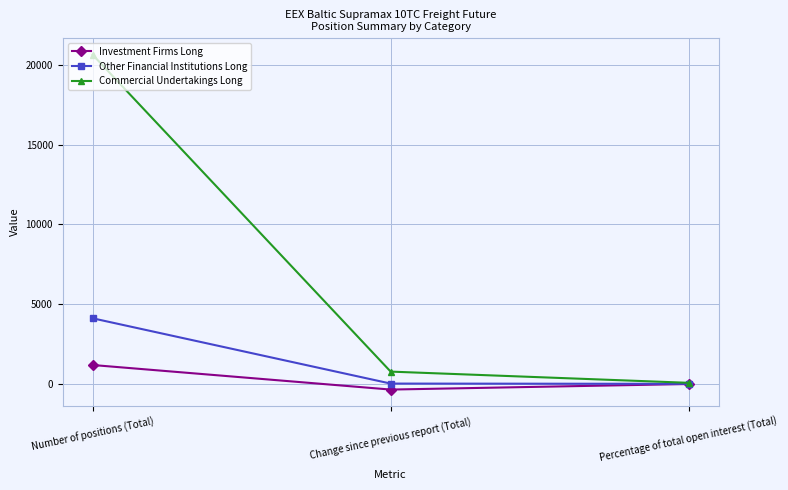

What is the spread (max minus min) of values at Number of positions (Total)?

19439.6